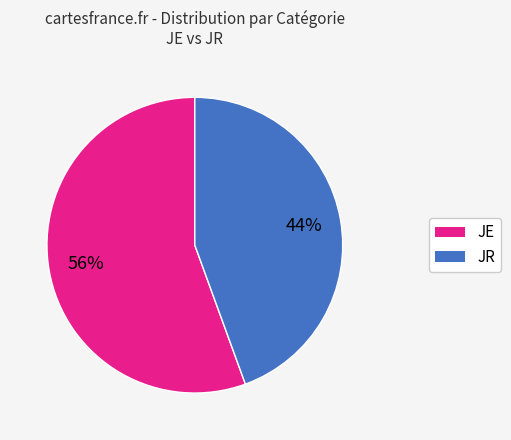

To the nearest percent, what percentage of the pie is JE?

56%